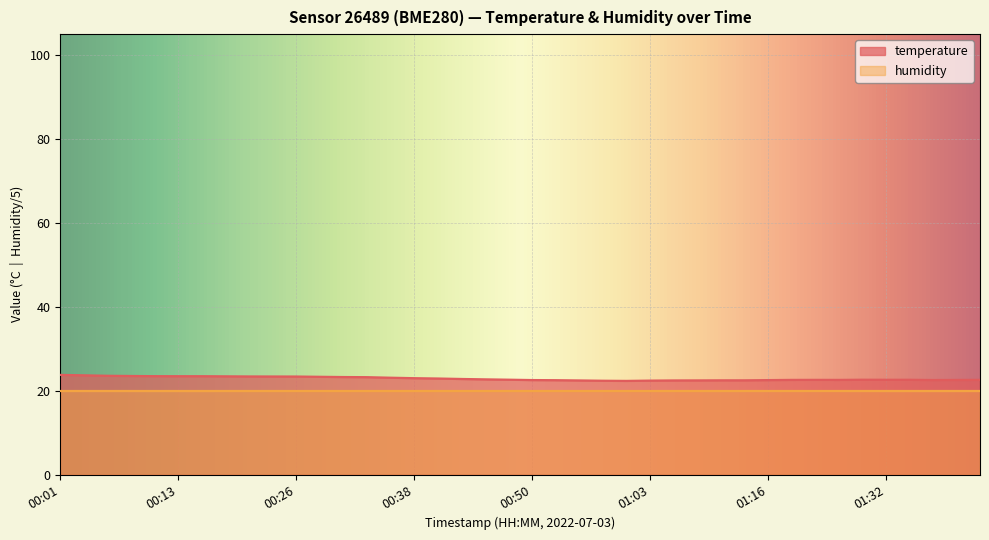

True or false: the data shows 22.6 at 01:35.

True